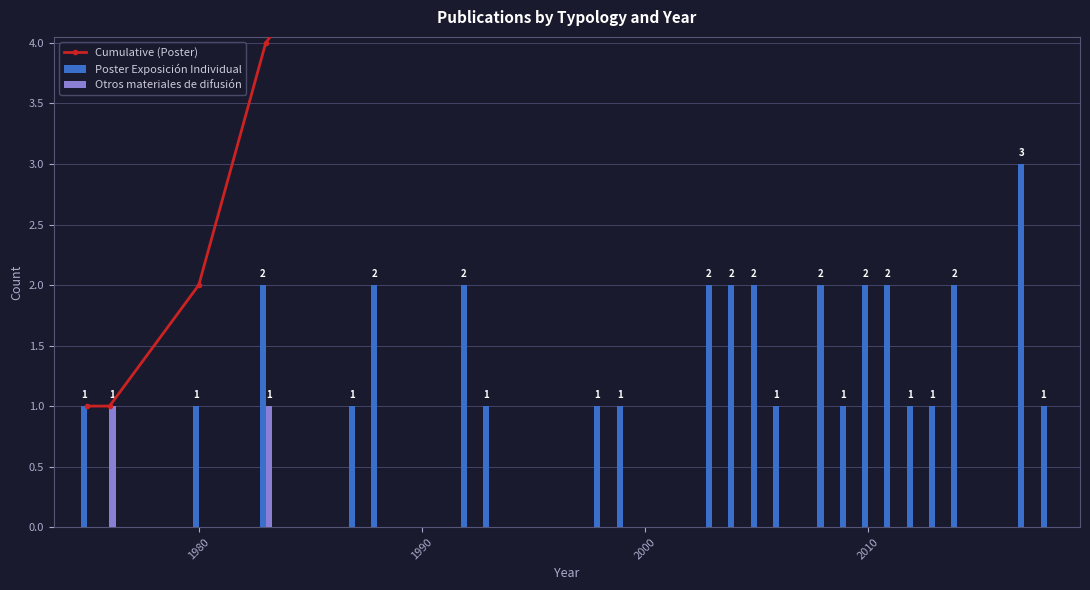

How many positive values does the Otros materiales de difusión series have?

2